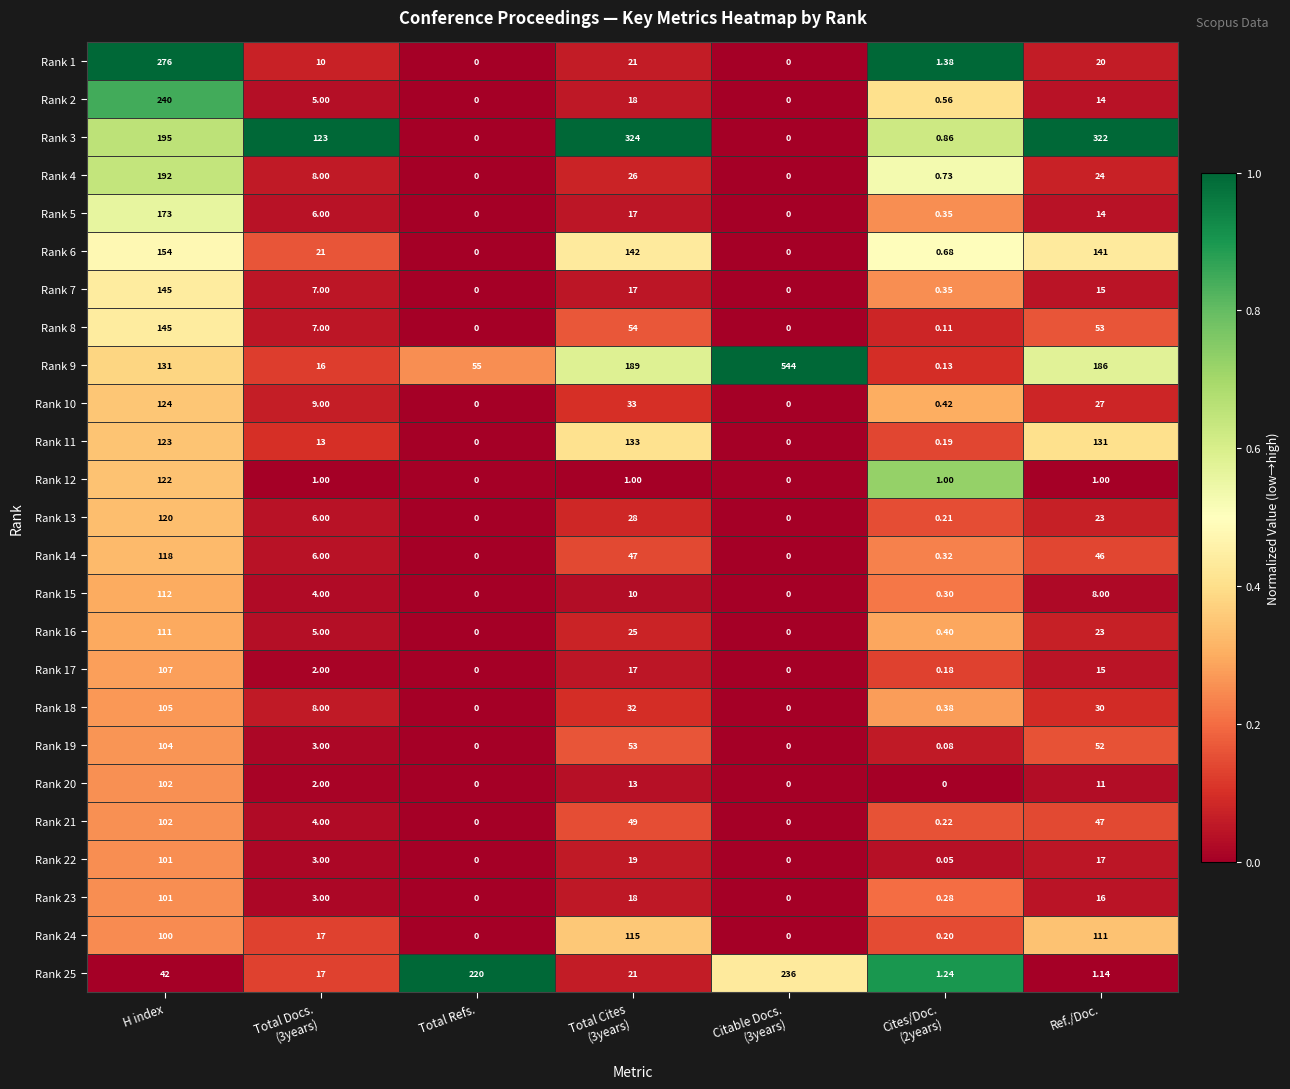

Where does the Rank 15 series first go above 4?

H index